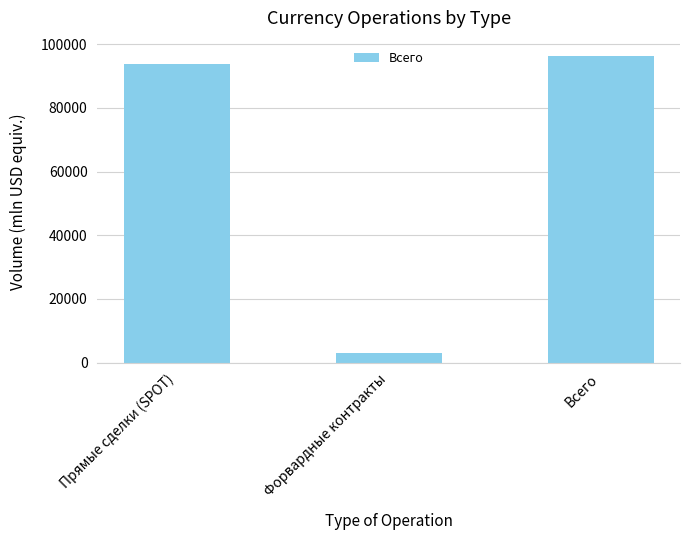

What position from the left is Прямые сделки (SPOT)?

1